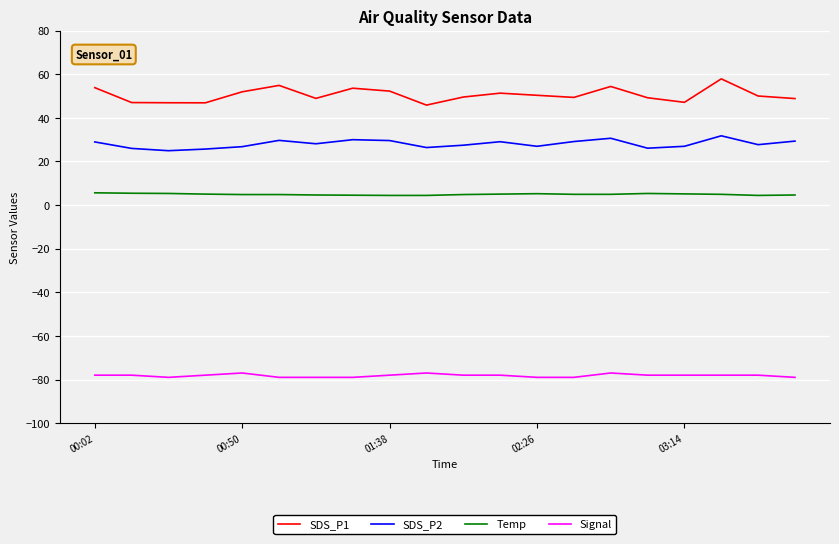

Count the number of data series in this chart.

4